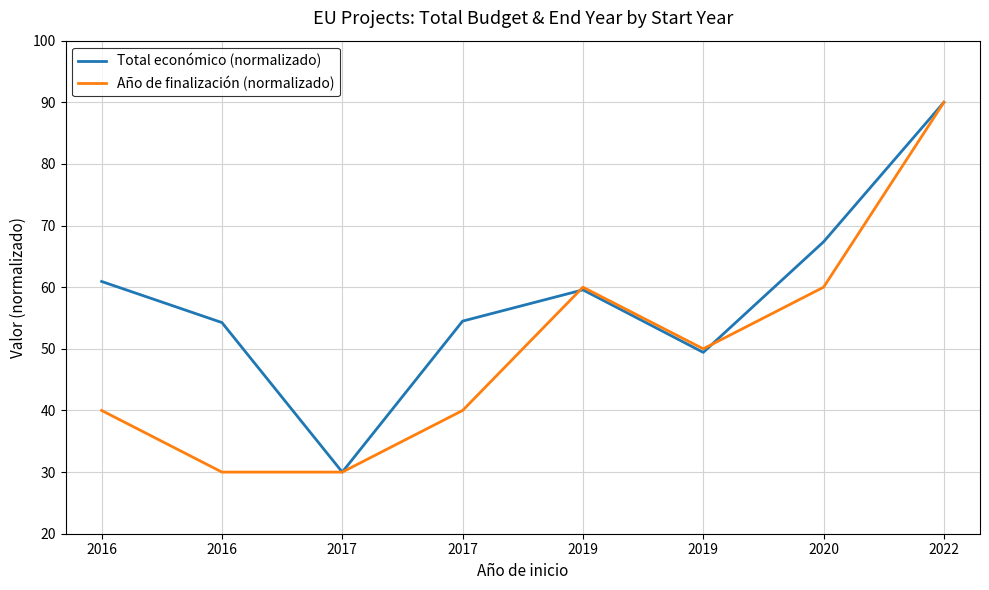

Does the chart display data point markers on the line(s)?

No